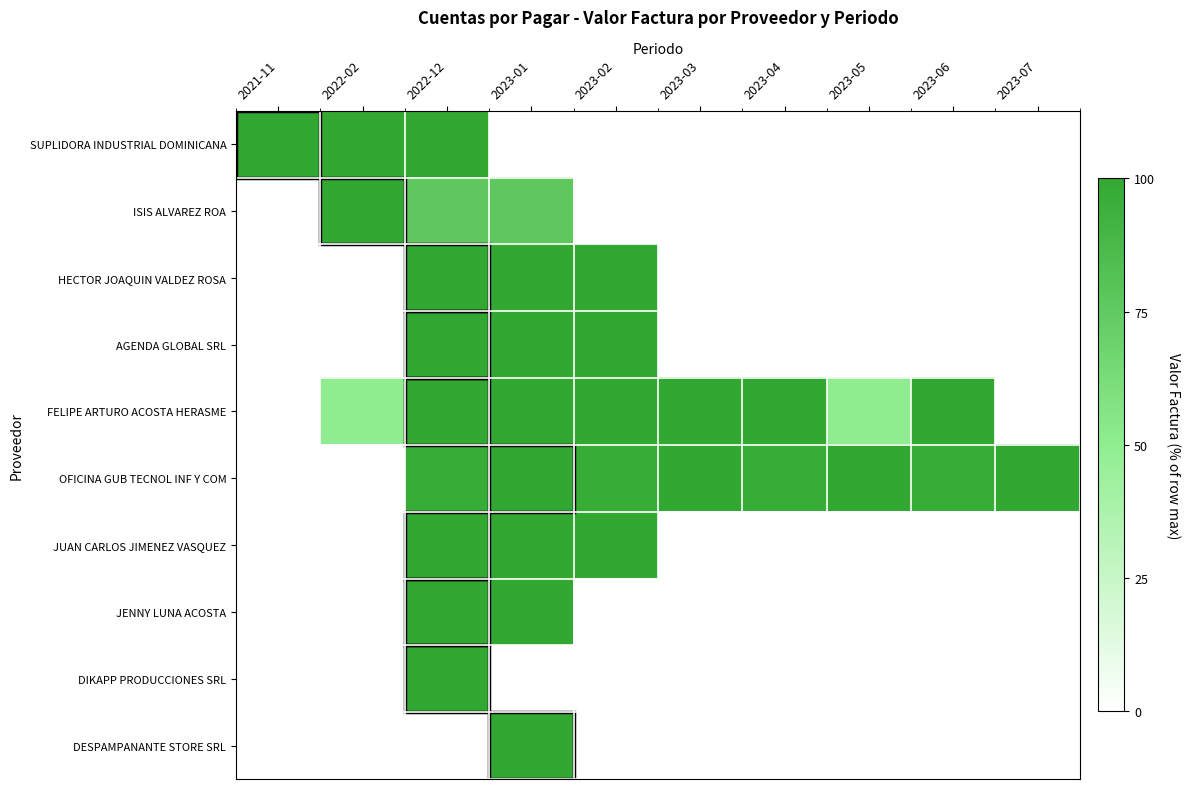

Between 2023-03 and 2023-07, which series saw the biggest shift?

FELIPE ARTURO ACOSTA HERASME